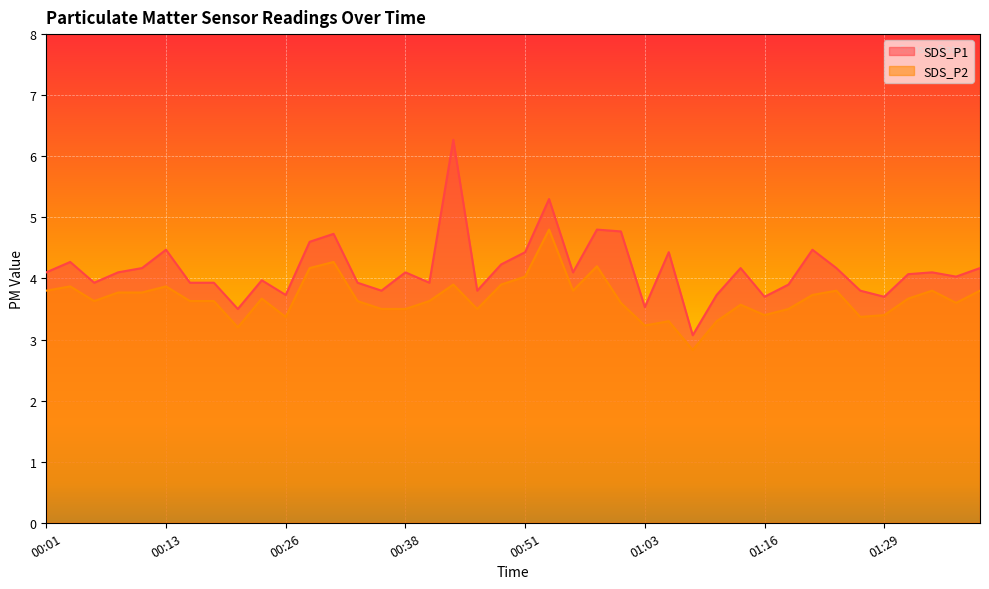

Which label corresponds to the smallest value in the chart?

01:08